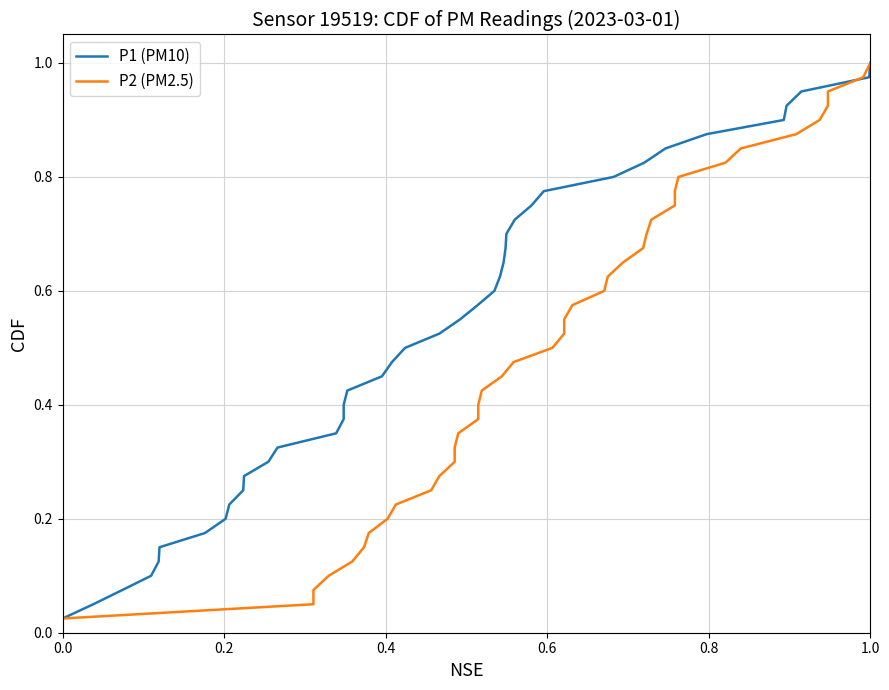

Reading right to left, extract all data points from this chart.

P1 (PM10): 1.0	1.0	0.9	0.9	0.9	0.9	0.8	0.8	0.8	0.8	0.8	0.7	0.7	0.7	0.7	0.6	0.6	0.6	0.6	0.5	0.5	0.5	0.5	0.4	0.4	0.4	0.3	0.3	0.3	0.3	0.2	0.2	0.2	0.2	0.1	0.1	0.1	0.1	0.1	0.0
P2 (PM2.5): 1.0	1.0	0.9	0.9	0.9	0.9	0.8	0.8	0.8	0.8	0.8	0.7	0.7	0.7	0.7	0.6	0.6	0.6	0.6	0.5	0.5	0.5	0.5	0.4	0.4	0.4	0.3	0.3	0.3	0.3	0.2	0.2	0.2	0.2	0.1	0.1	0.1	0.1	0.1	0.0